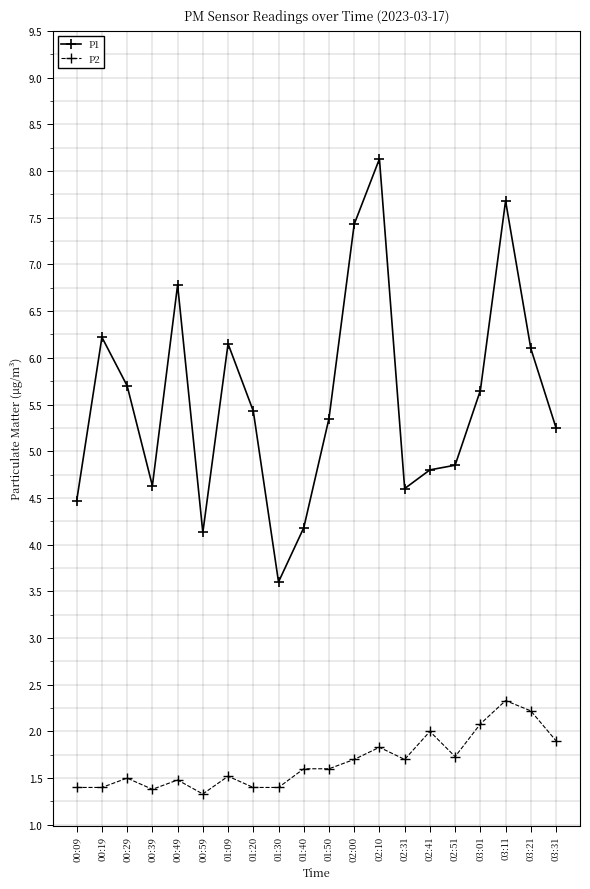

What is the label of the 10th point from the right?

01:50